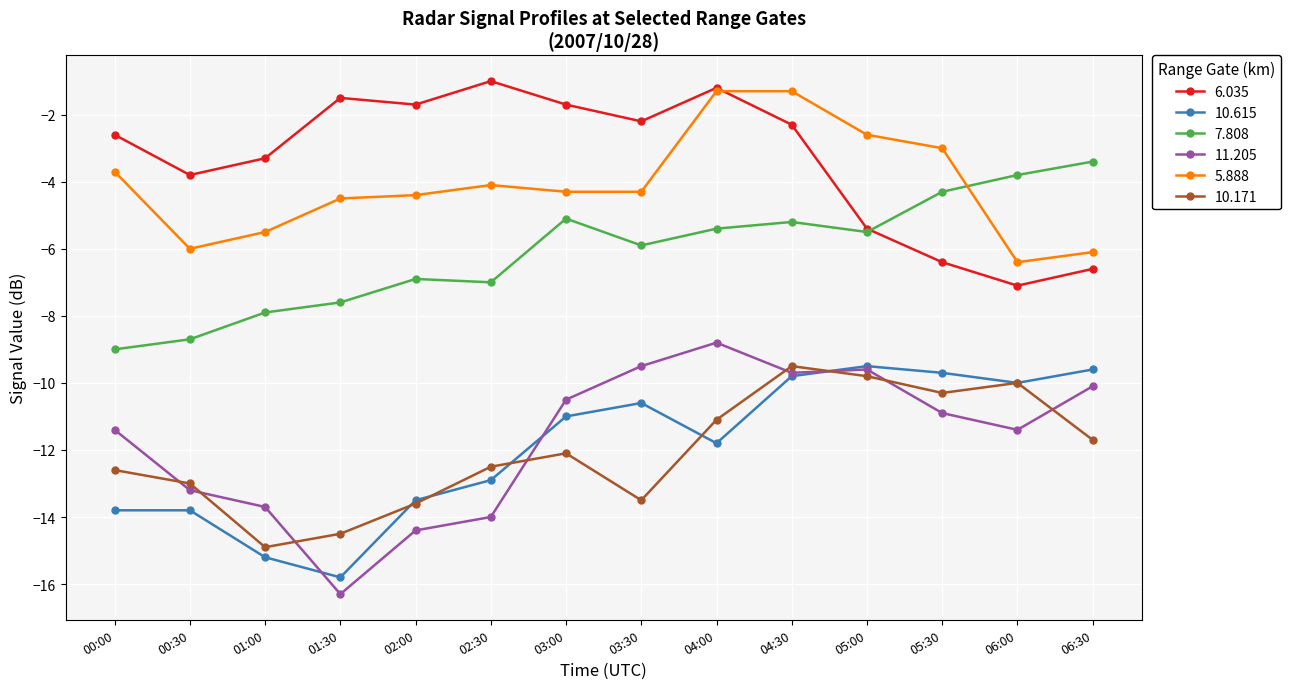

At which label does 10.615 reach its minimum?

01:30